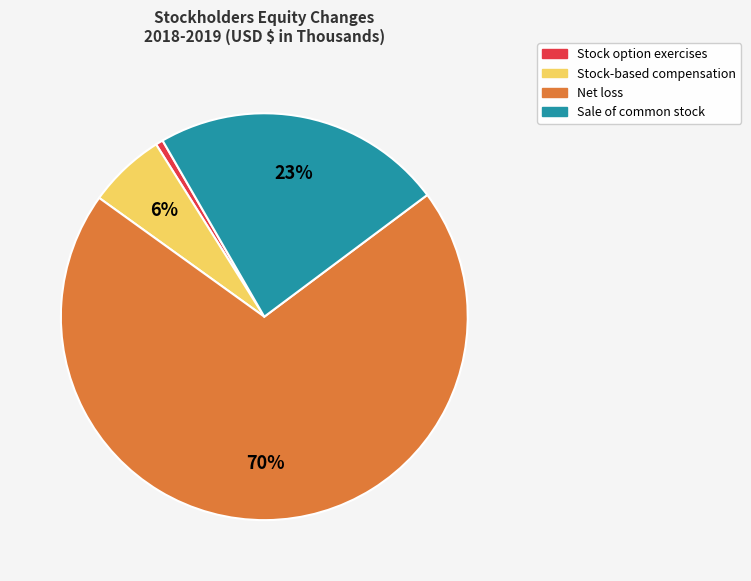

To the nearest percent, what is the difference between the Sale of common stock and Net loss slice percentages?

47%